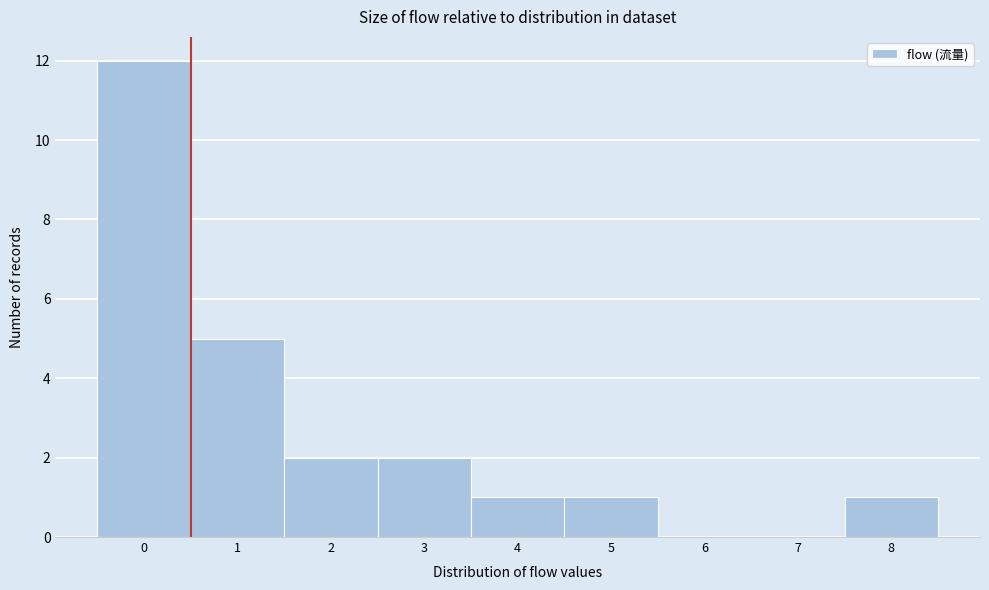

Reading left to right, list every bar in this chart as the range it spans on the x-axis followed by its height. The values are not printed on the chart, so give them approximately, as read against the axis.

-0.5 to 0.5: 12
0.5 to 1.5: 5
1.5 to 2.5: 2
2.5 to 3.5: 2
3.5 to 4.5: 1
4.5 to 5.5: 1
5.5 to 6.5: 0
6.5 to 7.5: 0
7.5 to 8.5: 1